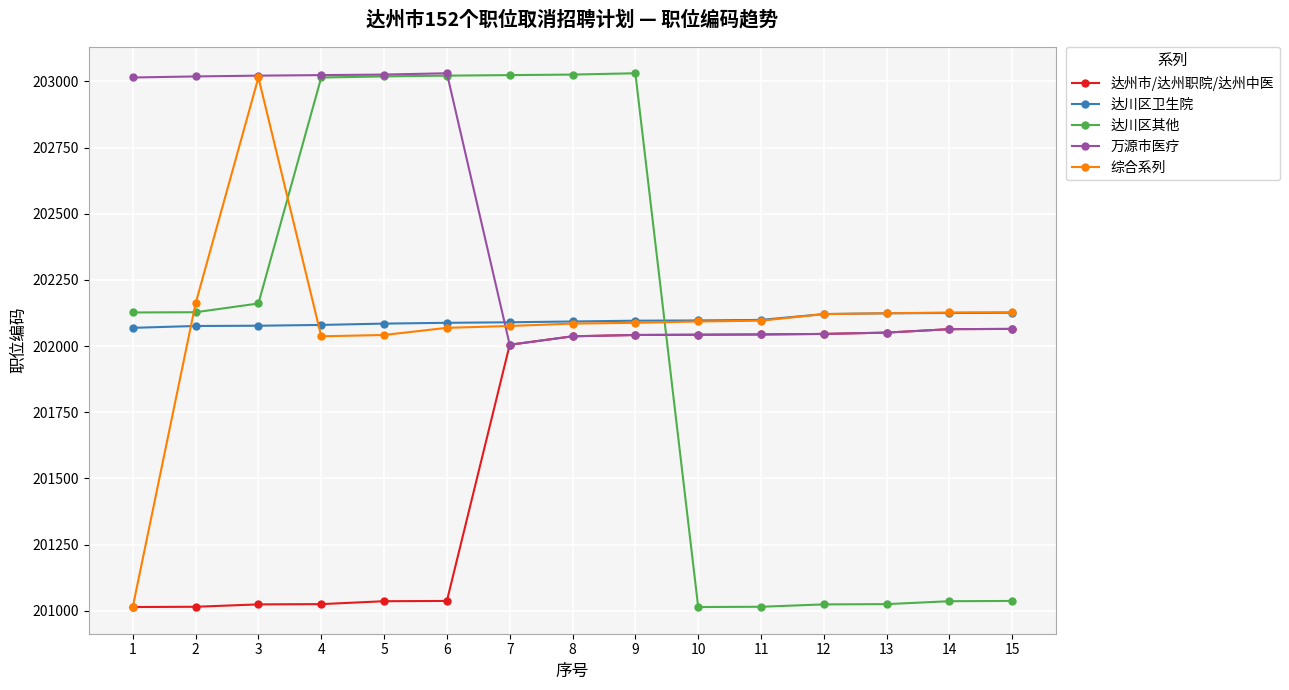

True or false: 达川区卫生院 and 达州市/达州职院/达州中医 intersect in this chart.

False